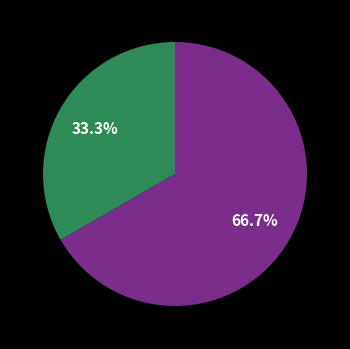

Does any single category account for the majority?

Yes